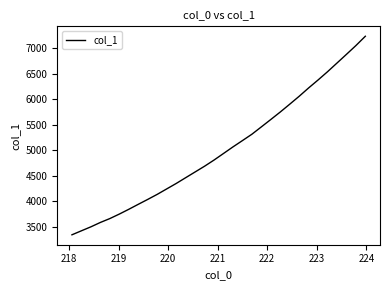

Reading left to right, what are all the values shown in this chart?

3343.7	3422.1	3500.0	3585.9	3662.2	3750.3	3844.1	3941.9	4038.0	4137.0	4243.7	4350.2	4463.5	4576.3	4689.1	4810.0	4938.9	5068.2	5191.8	5316.6	5460.9	5605.9	5752.8	5905.9	6061.6	6225.3	6381.7	6543.6	6713.9	6884.3	7056.8	7239.7